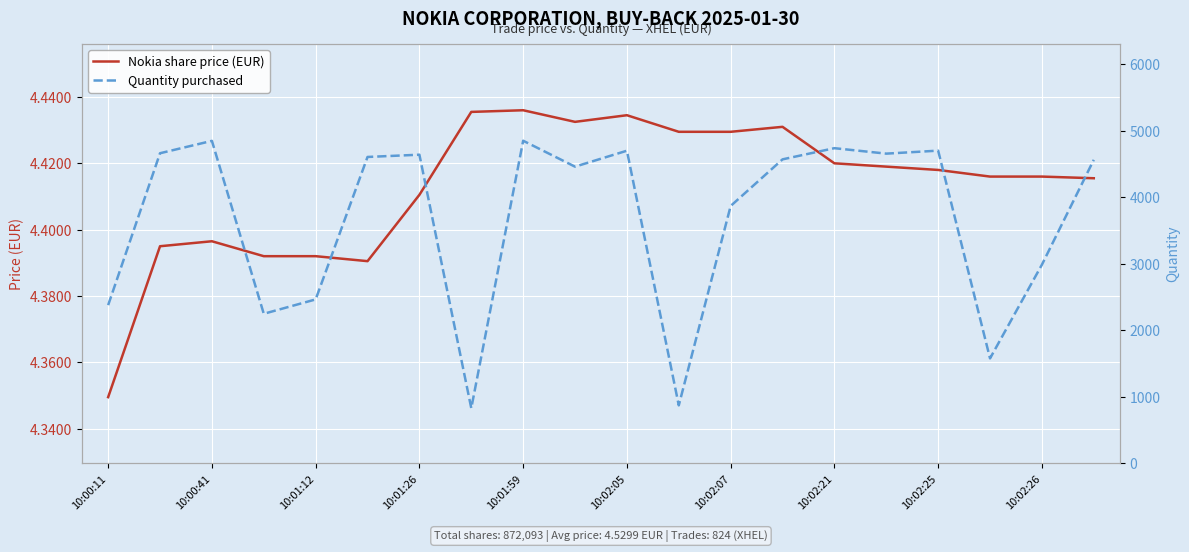

At which label is Nokia share price (EUR) closest to 4?

10:00:11